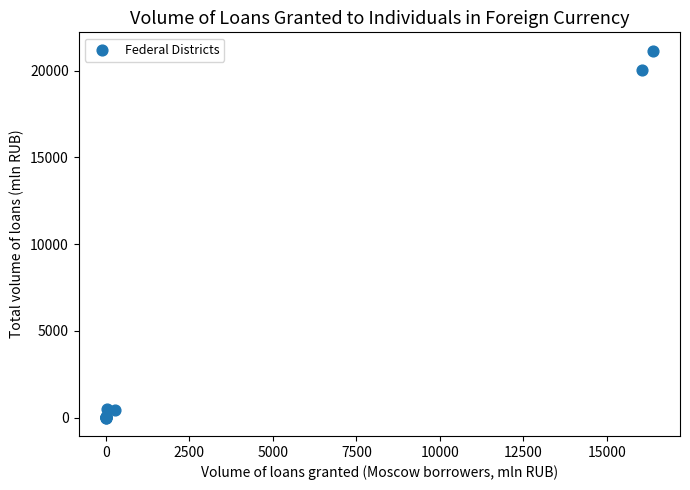

What Y value in the scatter plot is closest to 10575?

20013